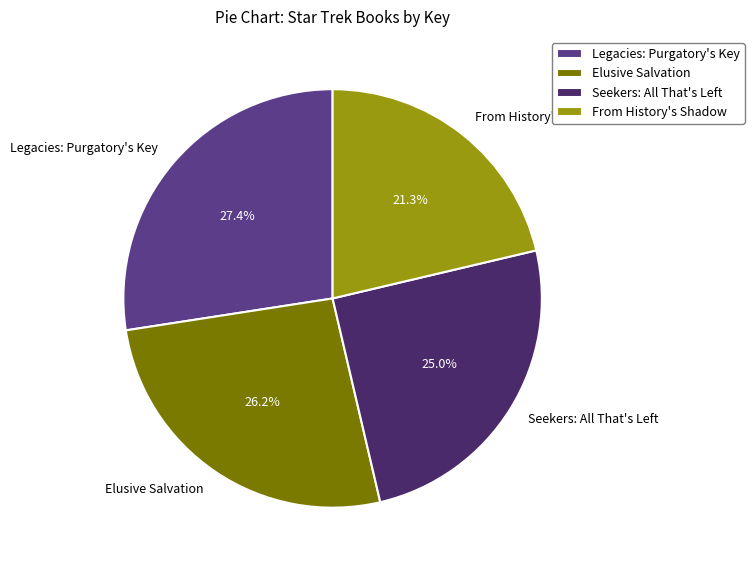

What percentage is the Elusive Salvation slice, to the nearest percent?

26%